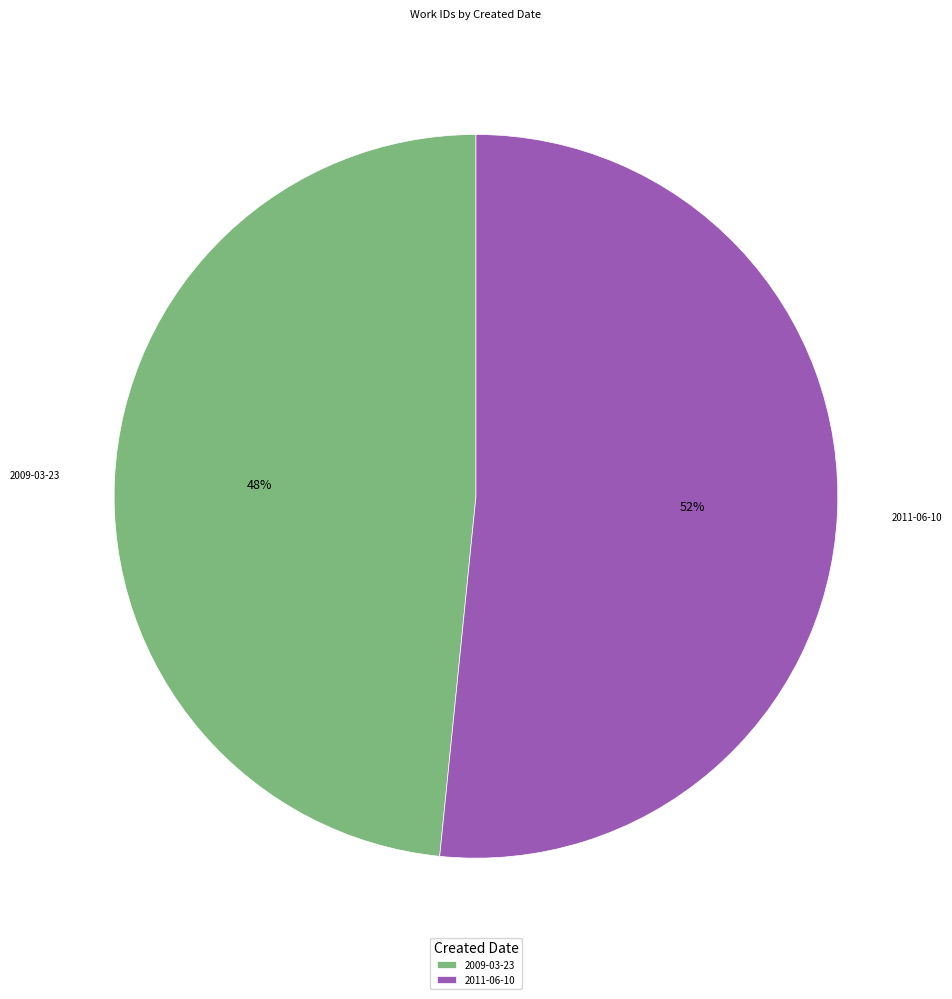

True or false: 2009-03-23 accounts for 48% of the total.

True